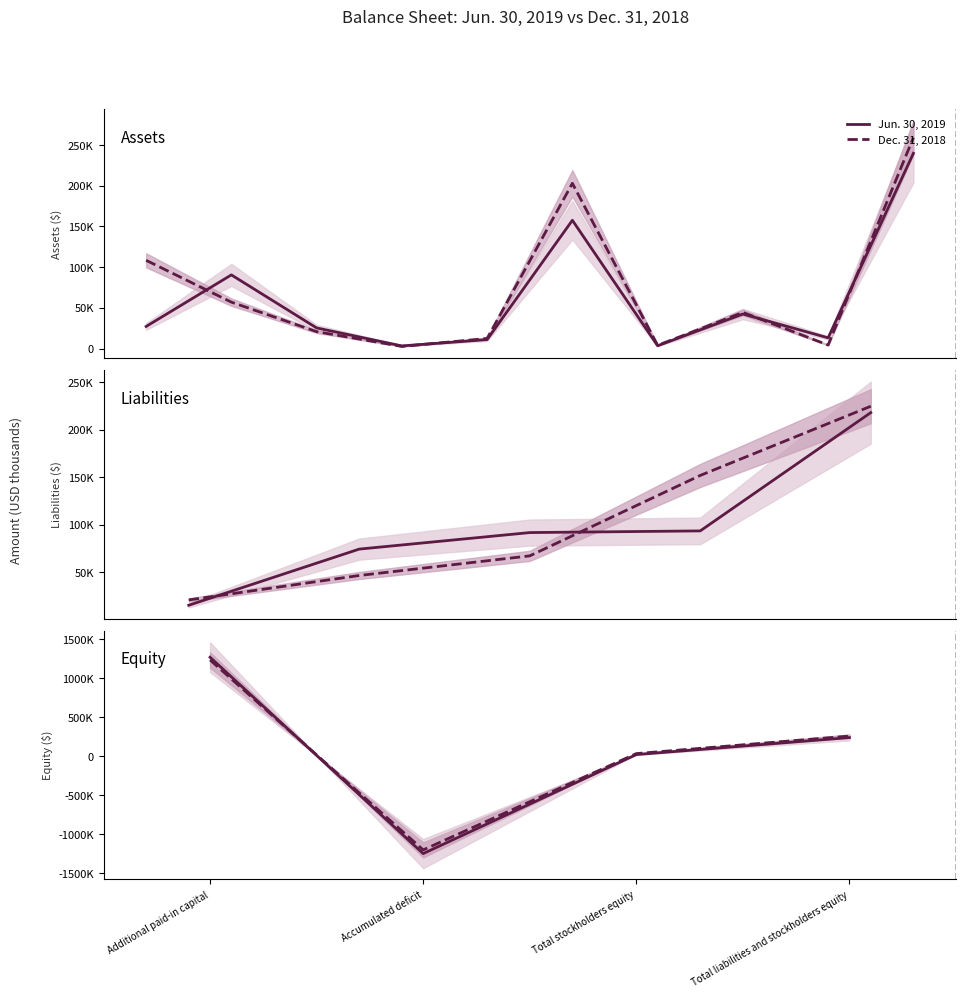

List the series in order of their overall mean, highest first.

Dec. 31, 2018, Jun. 30, 2019